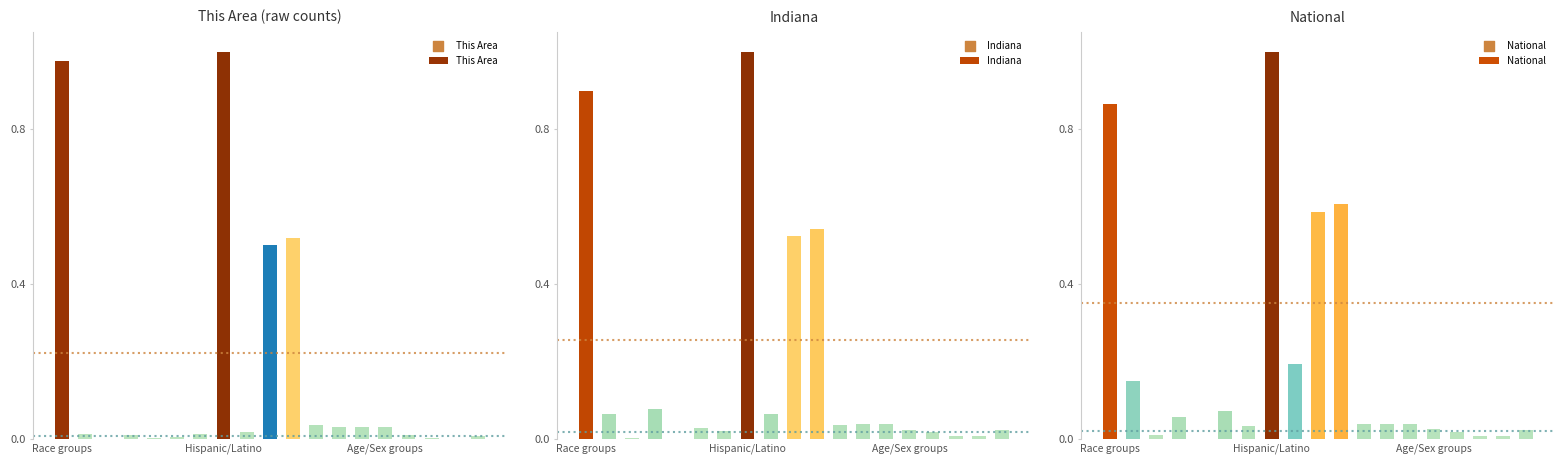

Is the value of National at 6 greater than the value of Indiana at 16?

Yes